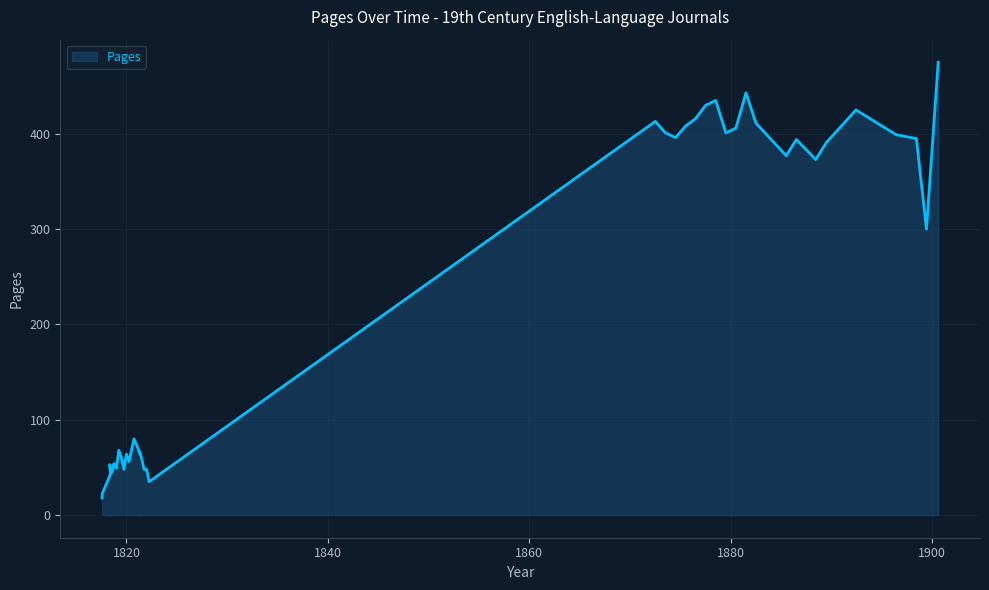

Is it true that the value at 1873 is 275?

False